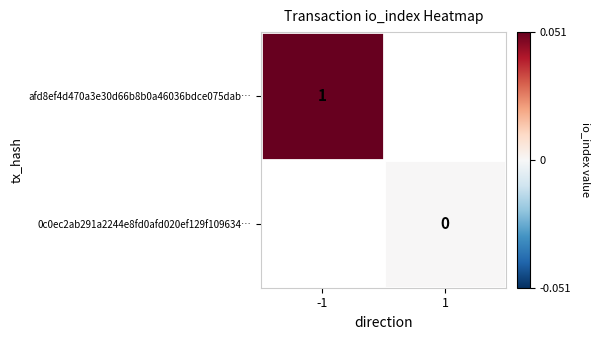

Which series has the widest spread of values?

afd8ef4d470a3e30d66b8b0a46036bdce075dab…